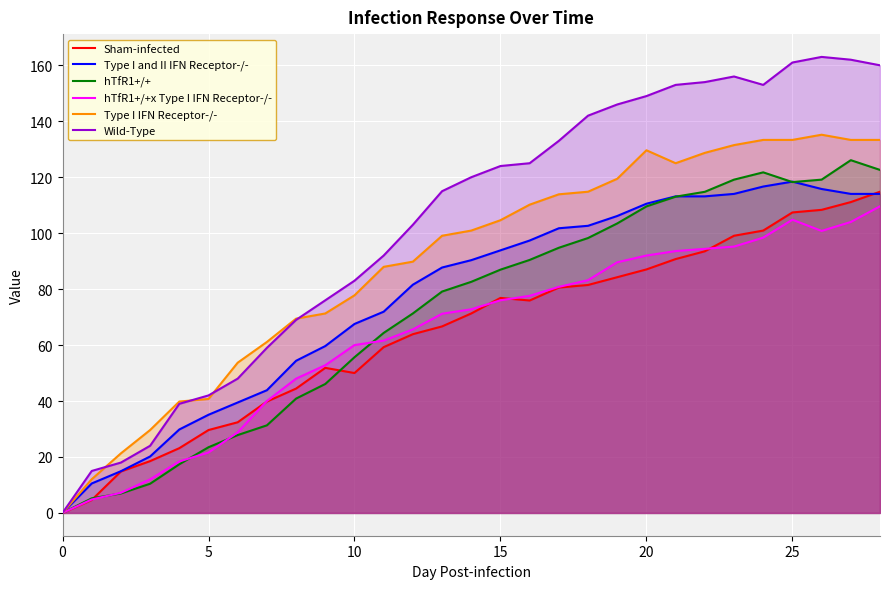

What is the total value across all series at 25?

743.2